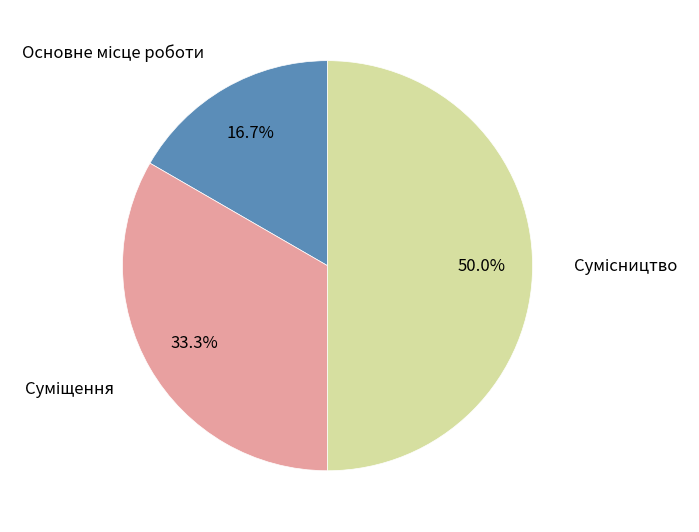

Rank the categories by value from highest to lowest.

Сумісництво, Суміщення, Основне місце роботи